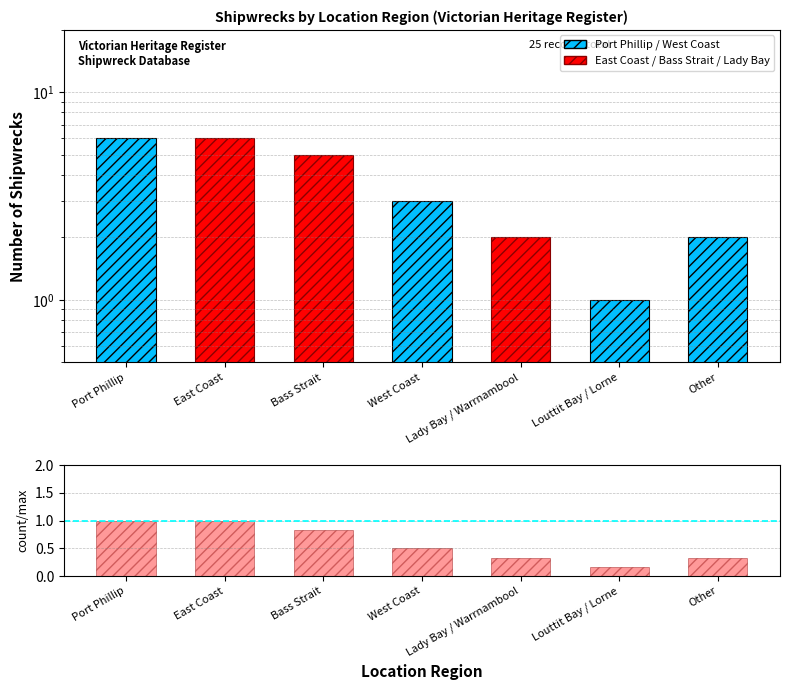

The value of Port Phillip / West Coast at West Coast is 4.8. True or false?

False